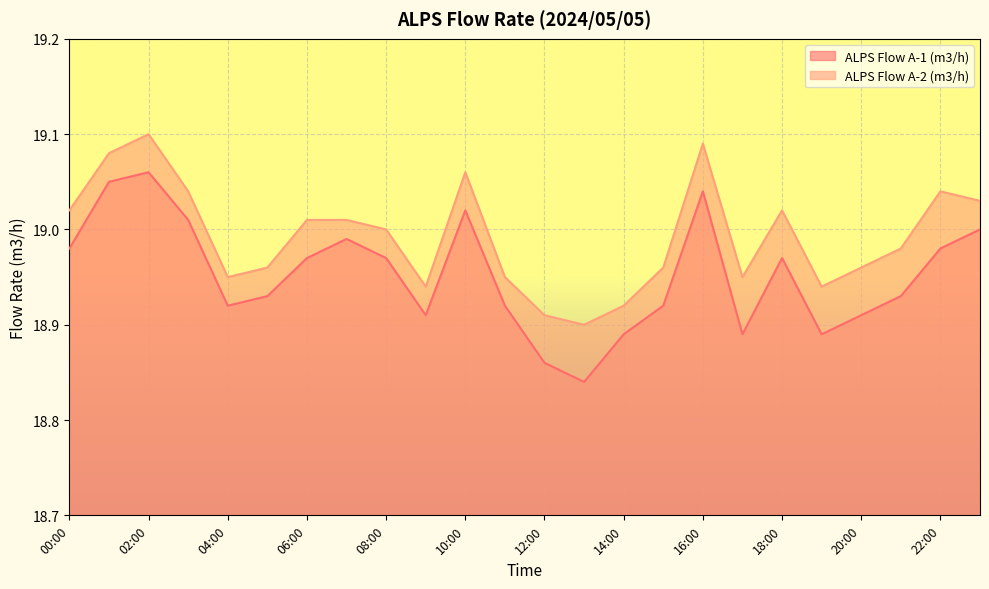

What is the sum of the ALPS Flow A-2 (m3/h) values at 11:00 and 18:00?

38.0